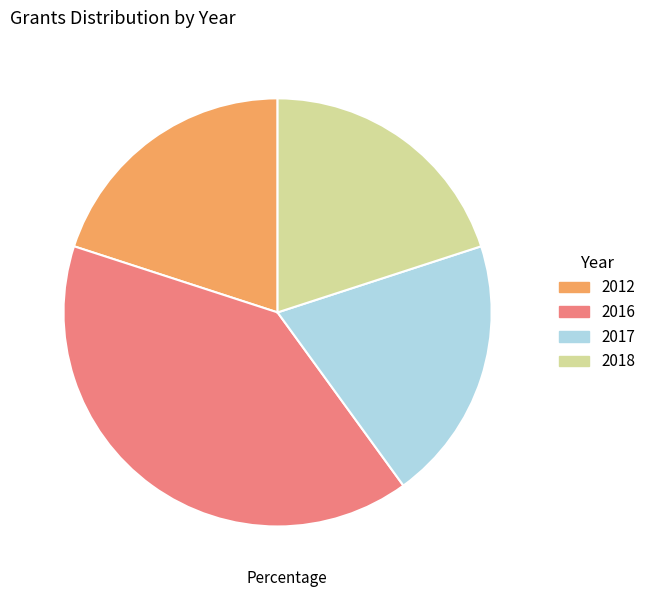

Is there any slice that represents more than half of the pie?

No